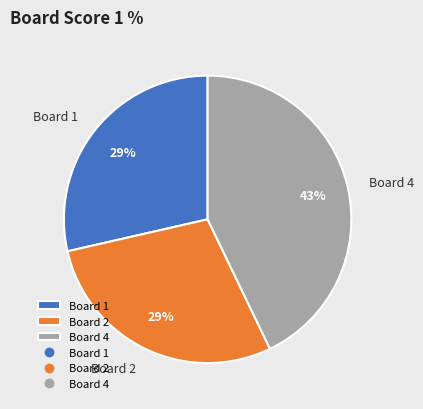

How many segments does this pie chart have?

3